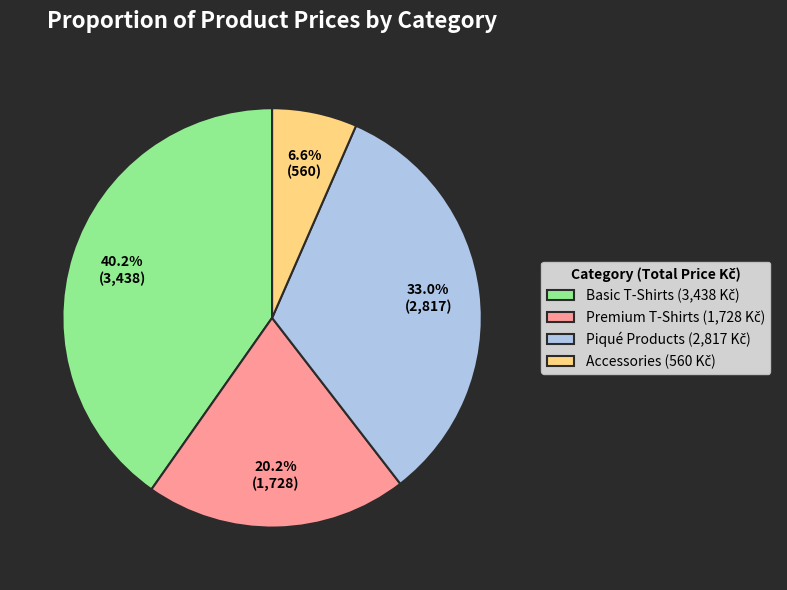

How many slices are in this pie chart?

4